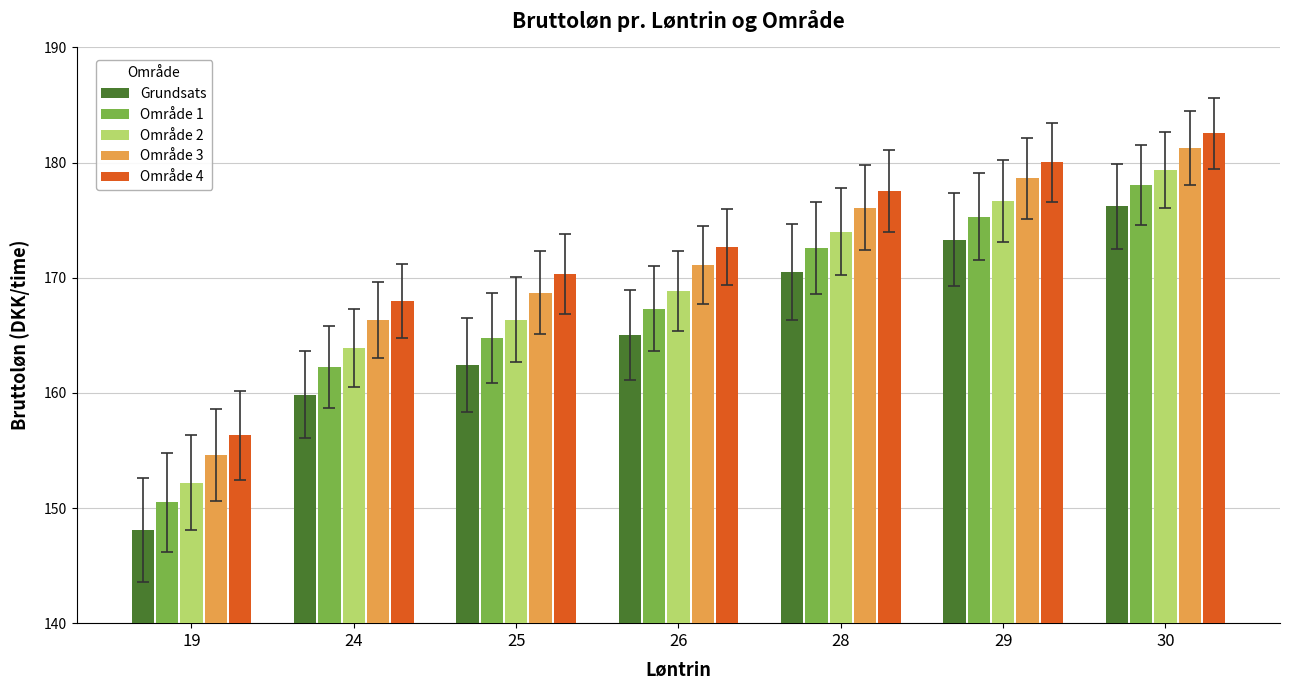

What is the value of the Område 2 bar at the 2nd from the left?

163.9